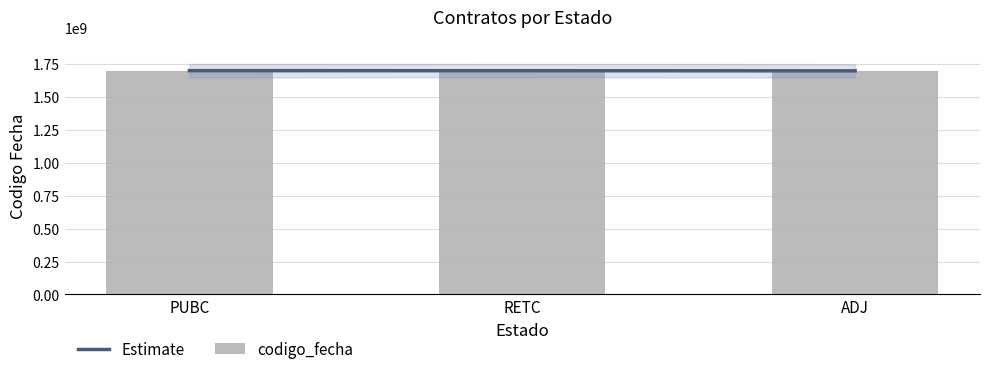

What is the label of the 1st bar from the right?

ADJ